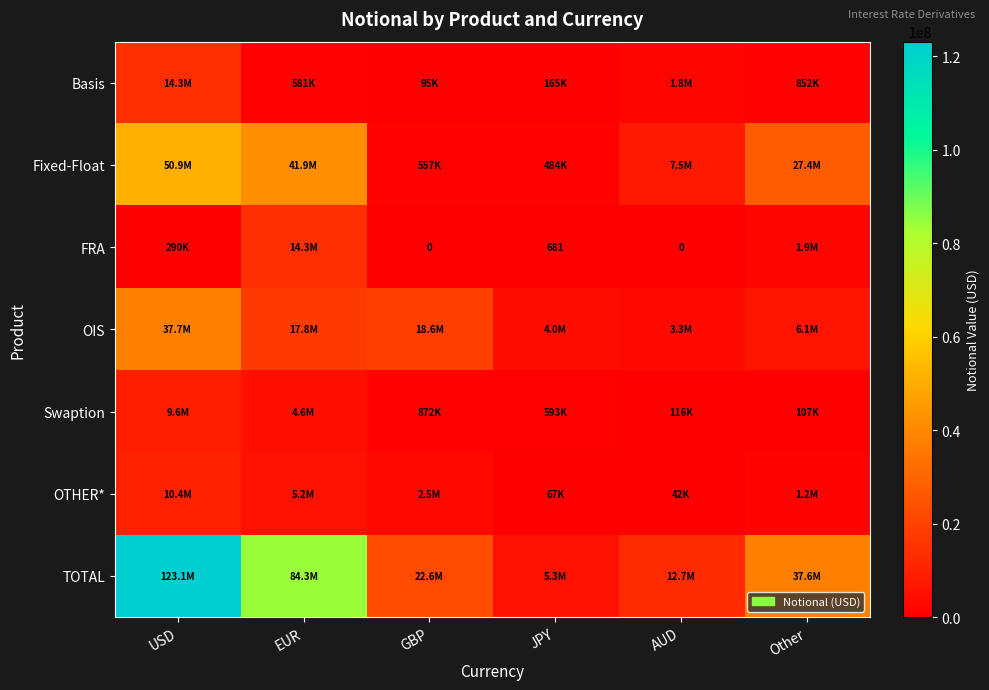

How many data points in Basis are less than 851788?

3